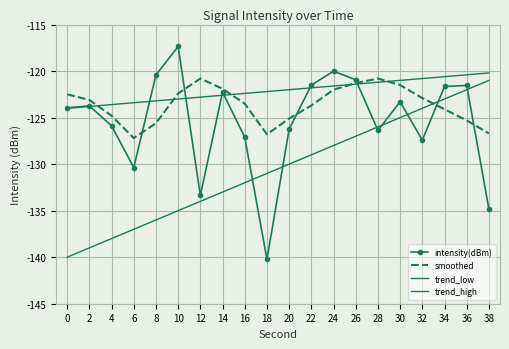

How many interior local peaks does the intensity(dBm) series have?

6